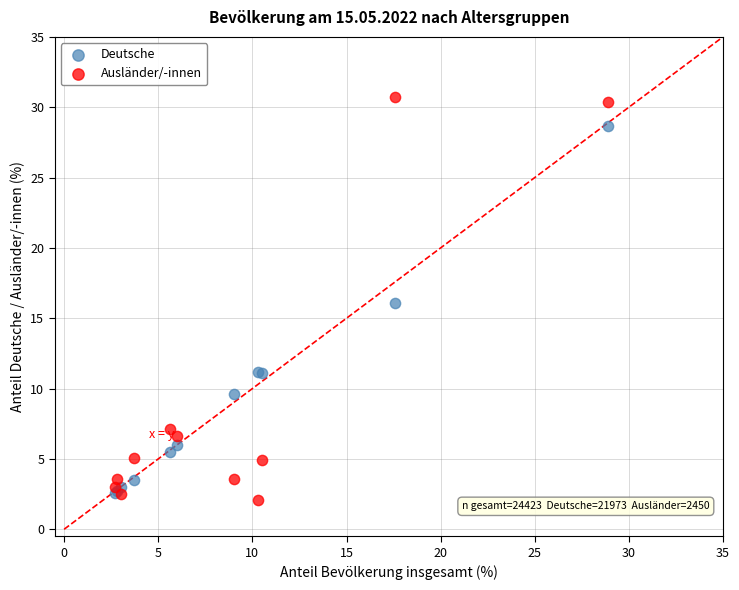

Which series has the widest spread of Y values?

Ausländer/-innen